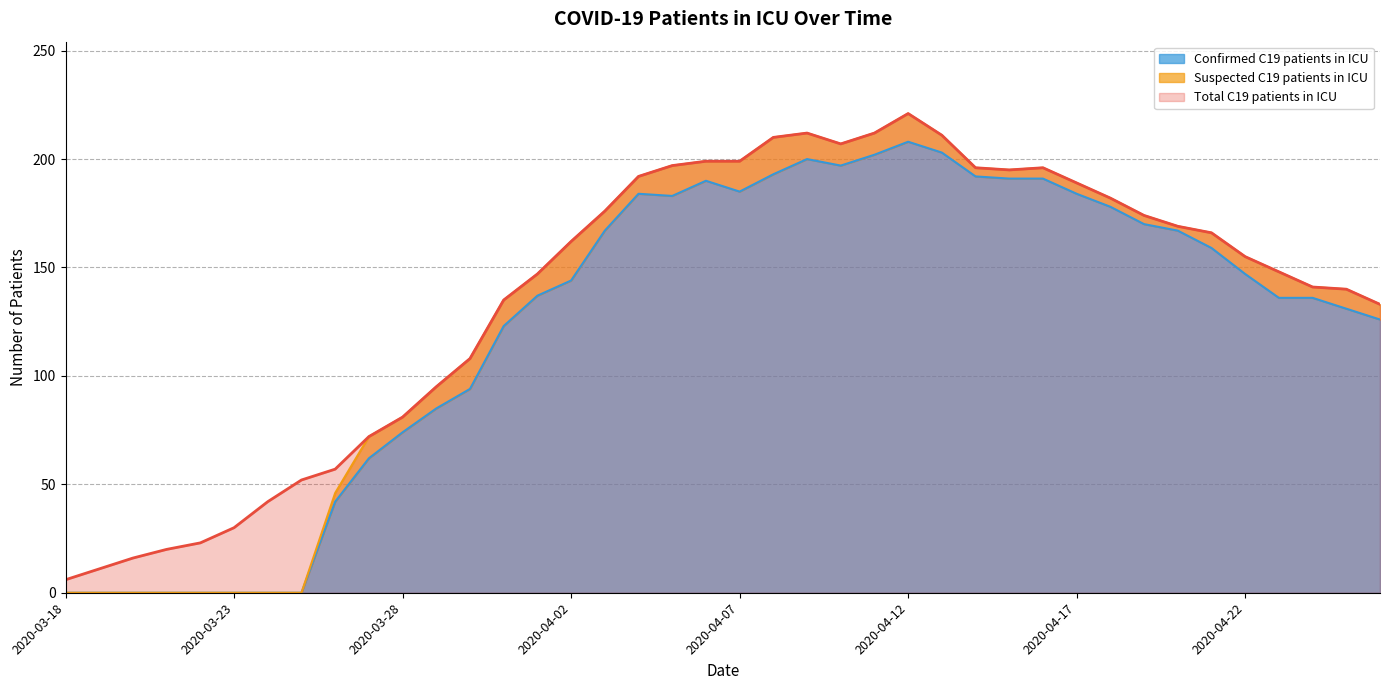

What is the spread (max minus min) of values at 2020-04-22?

8